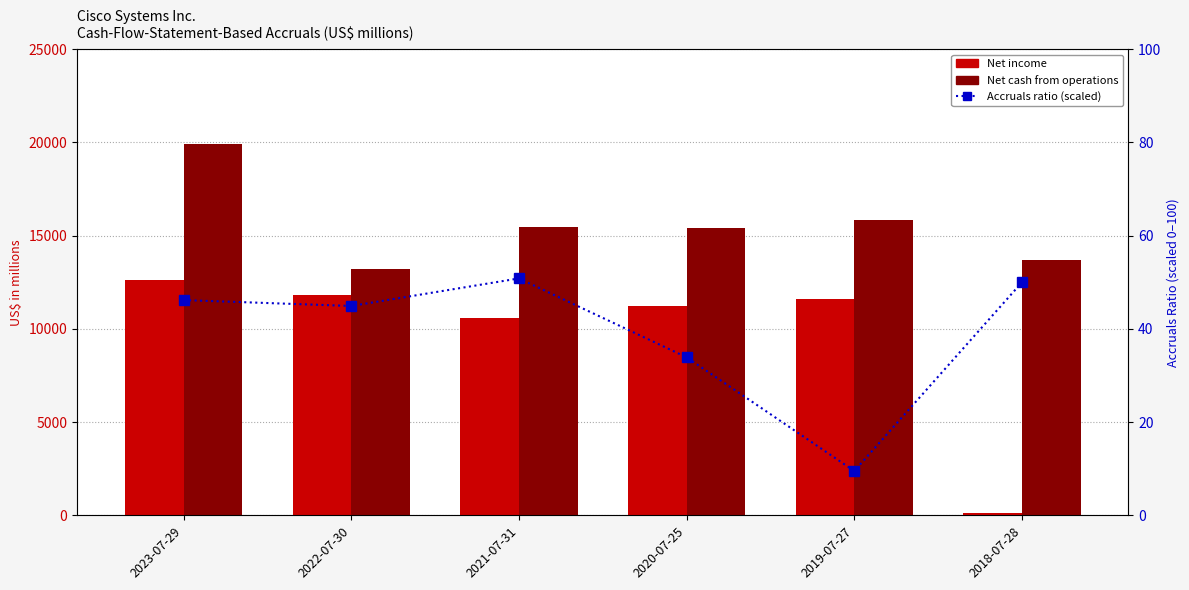

How many data points in Accruals ratio (scaled) are less than 46?

3